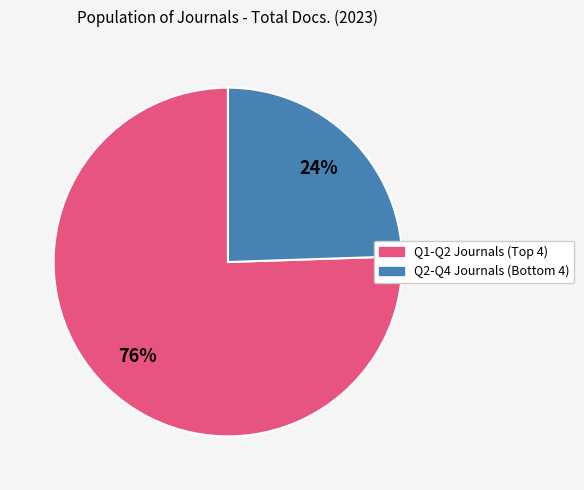

To the nearest percent, what is the average slice percentage?

50%